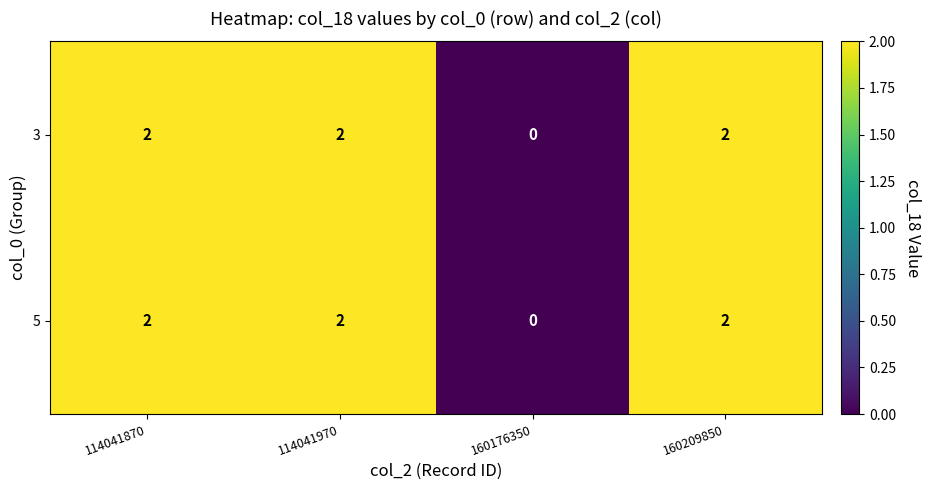

Reading left to right, extract all data points from this chart.

3: 2	2	0	2
5: 2	2	0	2